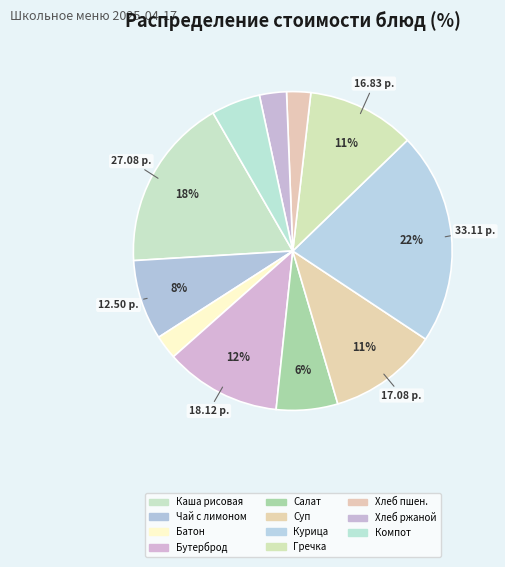

How many segments does this pie chart have?

11